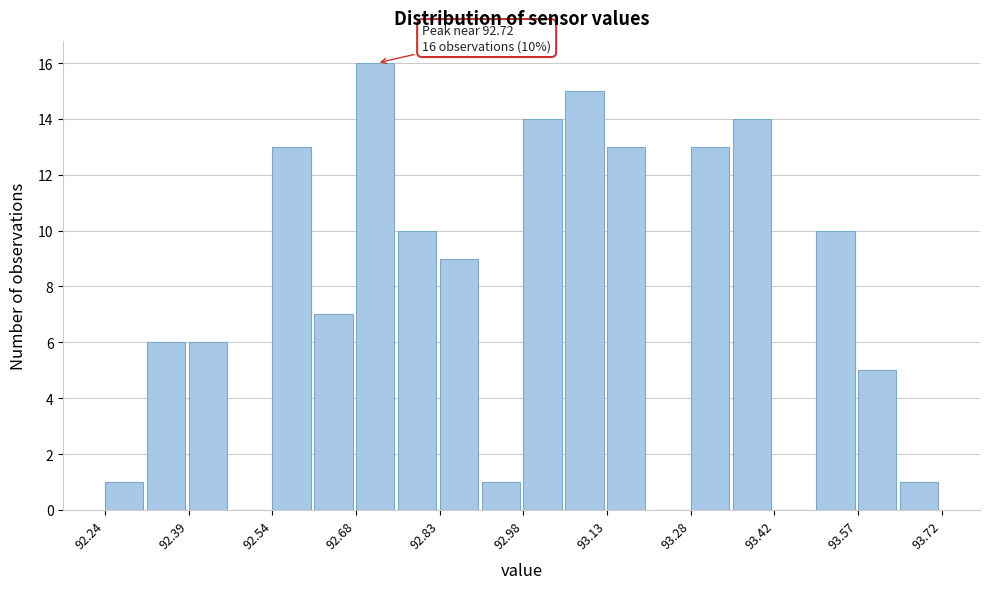

Around what value on the x-axis is the tallest bar? Give the approximate position of its centre, as read against the axis.

92.72